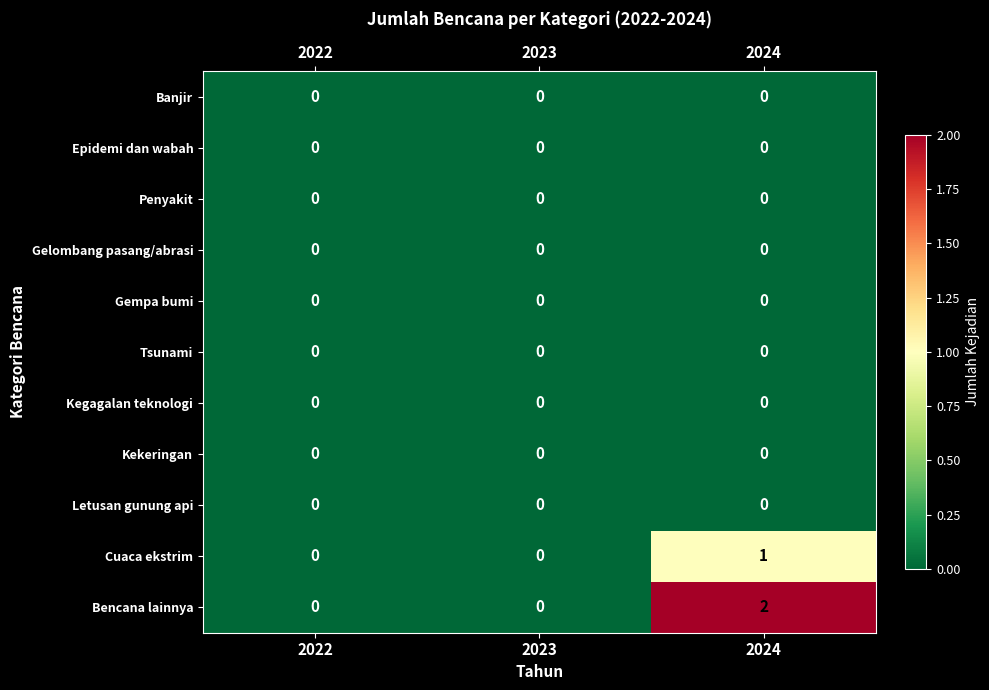

Which label corresponds to the largest value in the chart?

2024